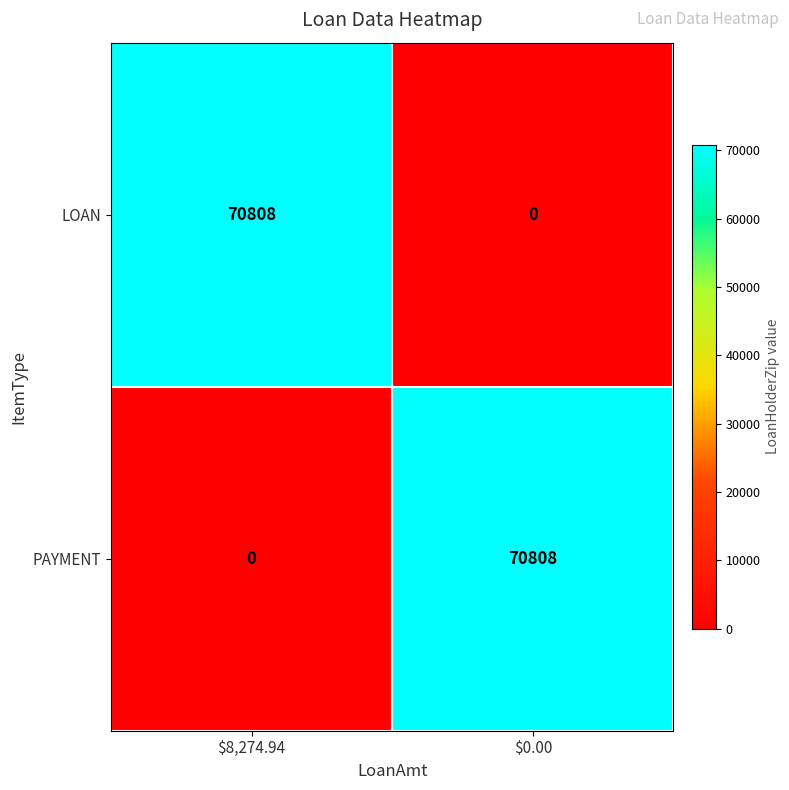

Reading left to right, what are all the values shown in this chart?

LOAN: 70808	0
PAYMENT: 0	70808